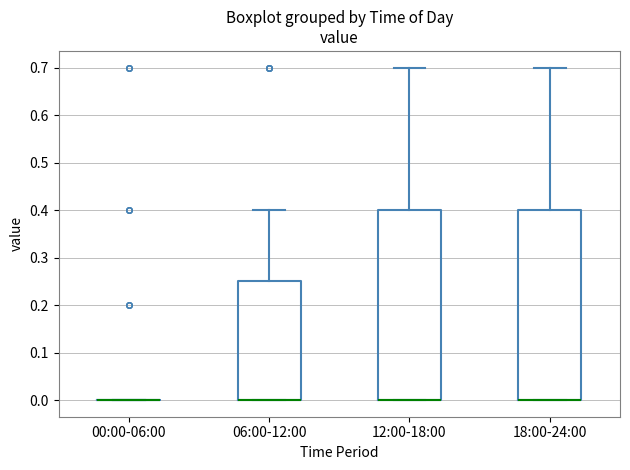

Reading left to right, read every box against the y-axis: the position of its median line, the range the box covers, and the ends of its whiskers. The values are not printed on the chart, so give them approximately, as read against the axis.

00:00-06:00: box collapsed to a line at 0.00, whiskers 0.00 to 0.00
06:00-12:00: median 0.00 (drawn on the box's lower edge), box 0.00 to 0.25, whiskers 0.00 to 0.40
12:00-18:00: median 0.00 (drawn on the box's lower edge), box 0.00 to 0.40, whiskers 0.00 to 0.70
18:00-24:00: median 0.00 (drawn on the box's lower edge), box 0.00 to 0.40, whiskers 0.00 to 0.70